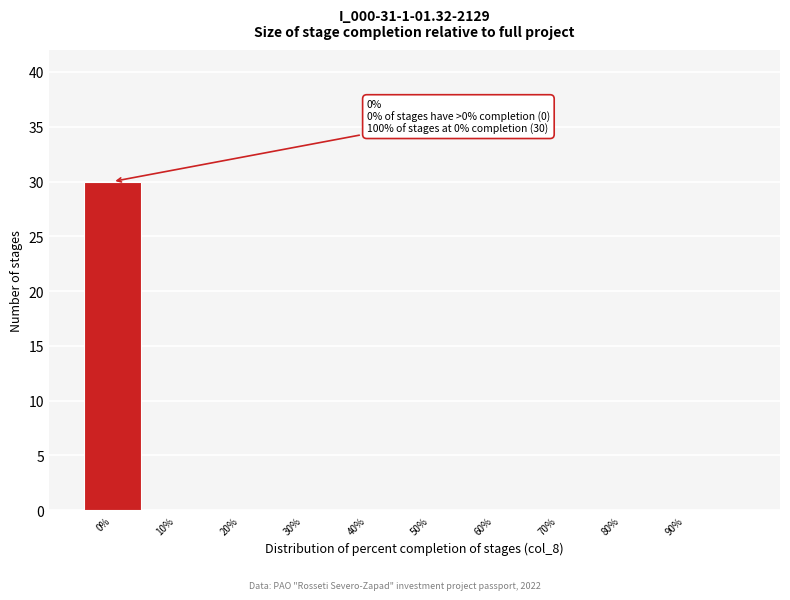

Which range on the x-axis has the tallest bar?

-5 to 5